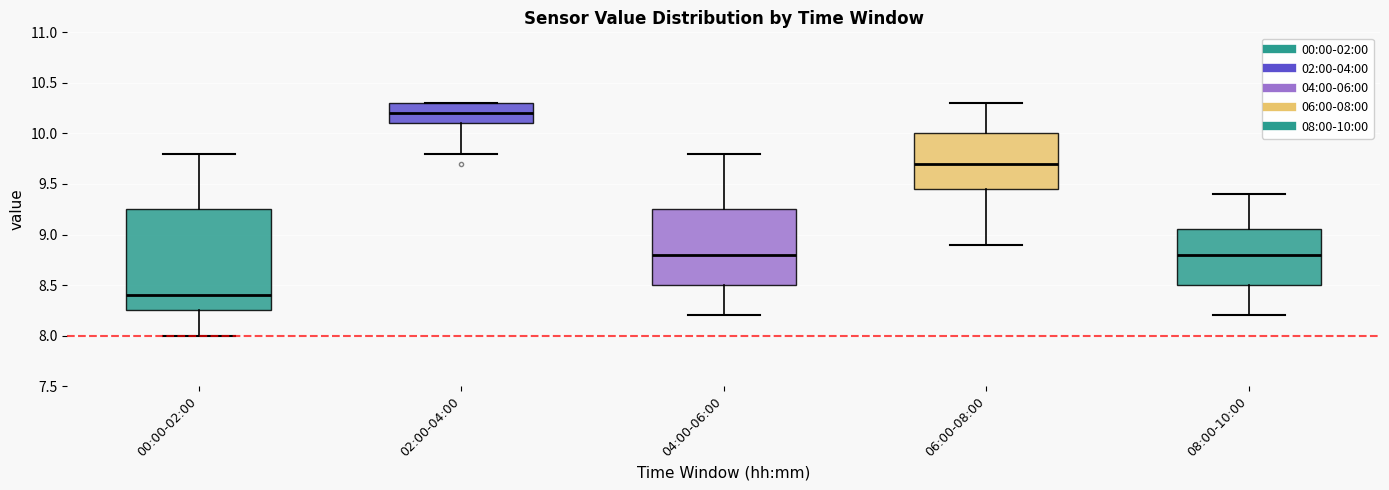

Reading left to right, read every box against the y-axis: the position of its median line, the range the box covers, and the ends of its whiskers. The values are not printed on the chart, so give them approximately, as read against the axis.

00:00-02:00: median 8.40, box 8.25 to 9.25, whiskers 8.00 to 9.80
02:00-04:00: median 10.20, box 10.10 to 10.30, whiskers 9.80 to 10.30
04:00-06:00: median 8.80, box 8.50 to 9.25, whiskers 8.20 to 9.80
06:00-08:00: median 9.70, box 9.45 to 10.00, whiskers 8.90 to 10.30
08:00-10:00: median 8.80, box 8.50 to 9.05, whiskers 8.20 to 9.40